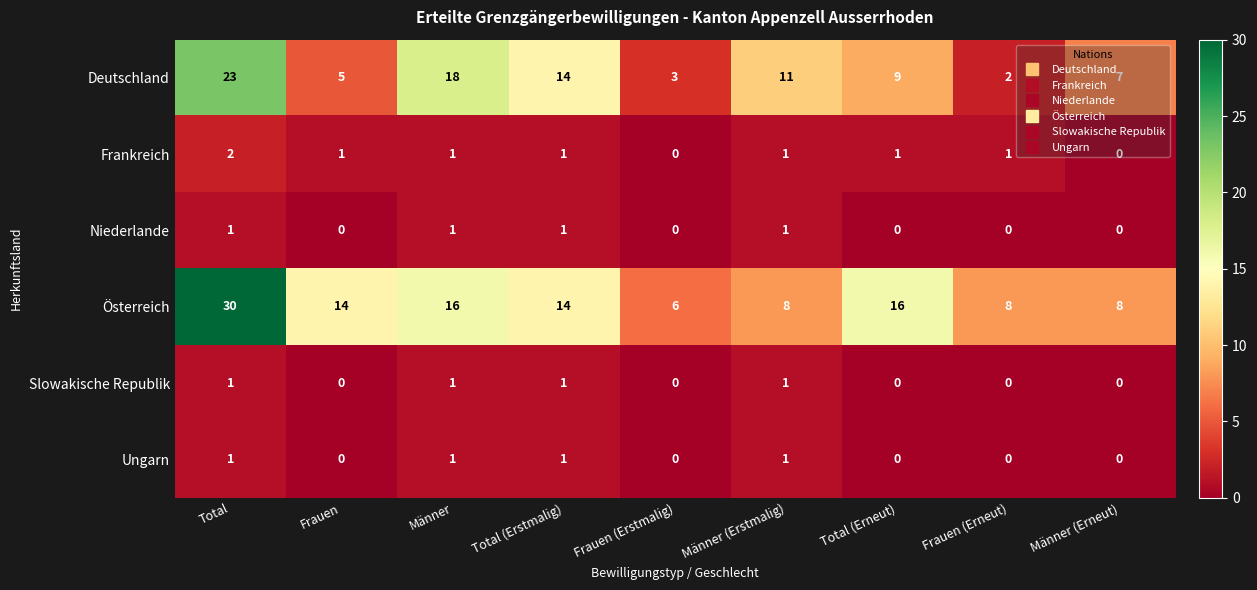

What is the total value across all series at Total?

58